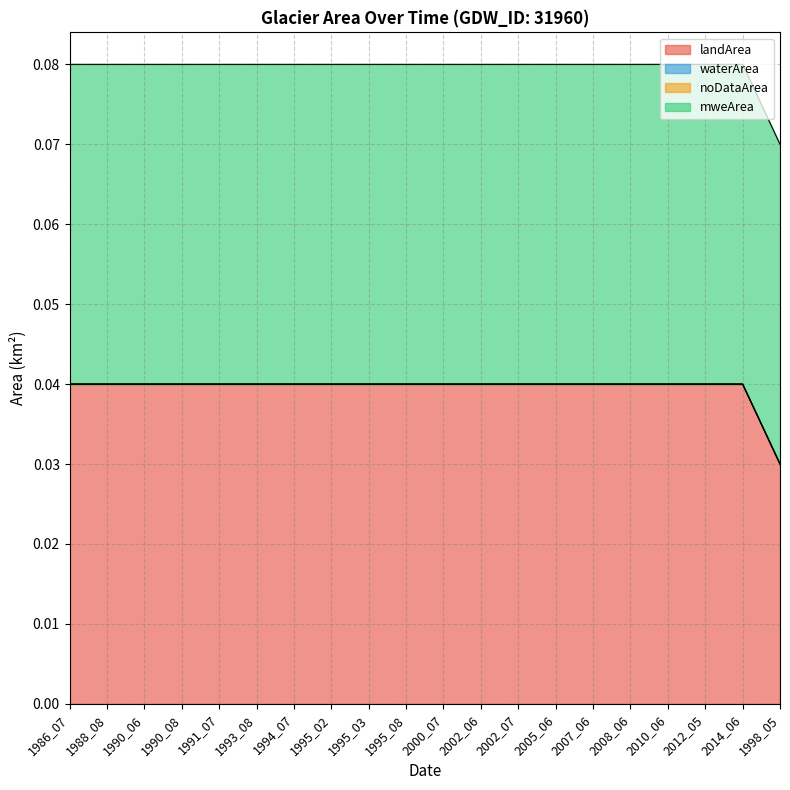

At which category does the chart reach its minimum across all series?

1986_07